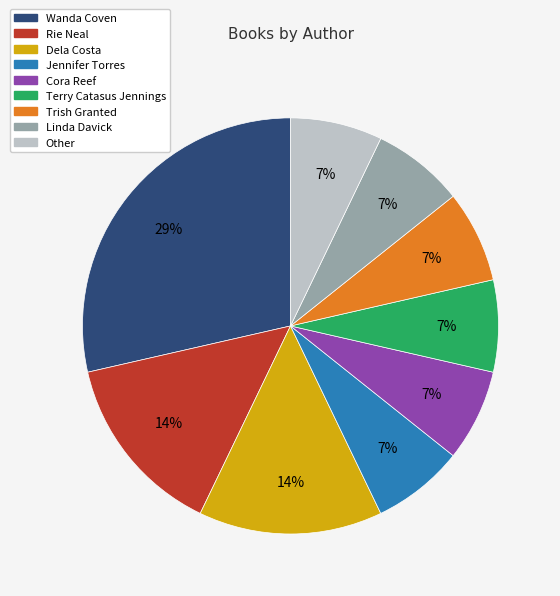

The Wanda Coven slice represents 39% of the pie. True or false?

False